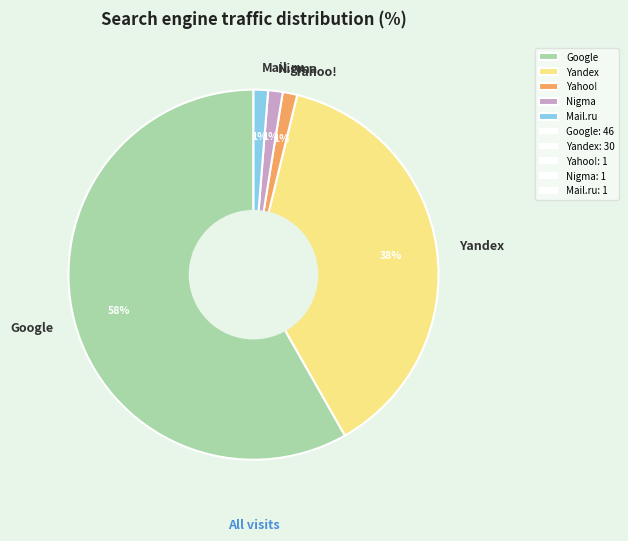

Is there a majority slice in this chart?

Yes